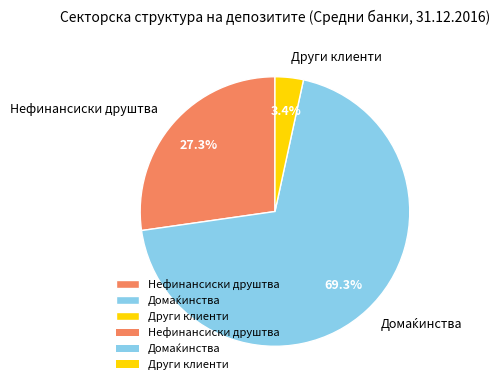

The Други клиенти slice represents 3% of the pie. True or false?

True